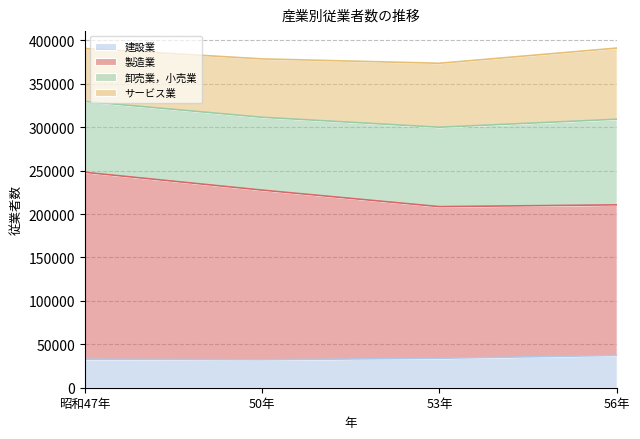

What is the maximum value for 建設業?

37151